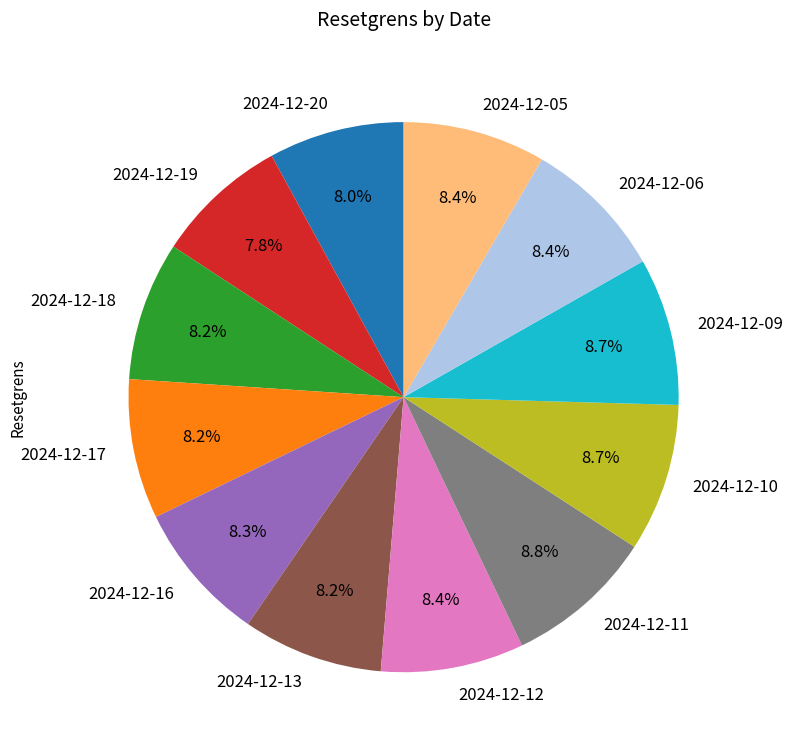

Is the sum of 2024-12-06 and 2024-12-11 greater than half?

No